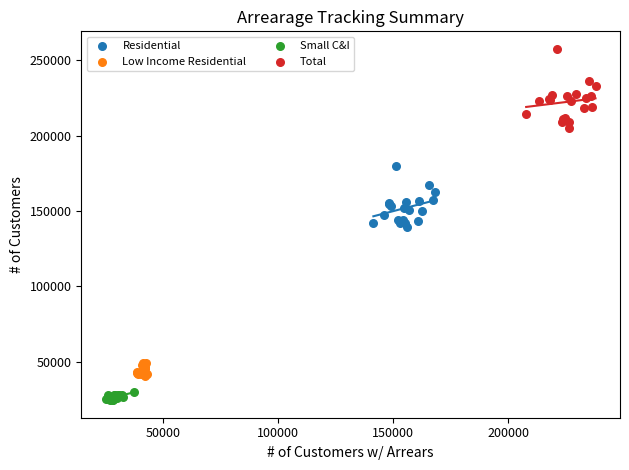

Which series reaches the minimum Y coordinate?

Small C&I